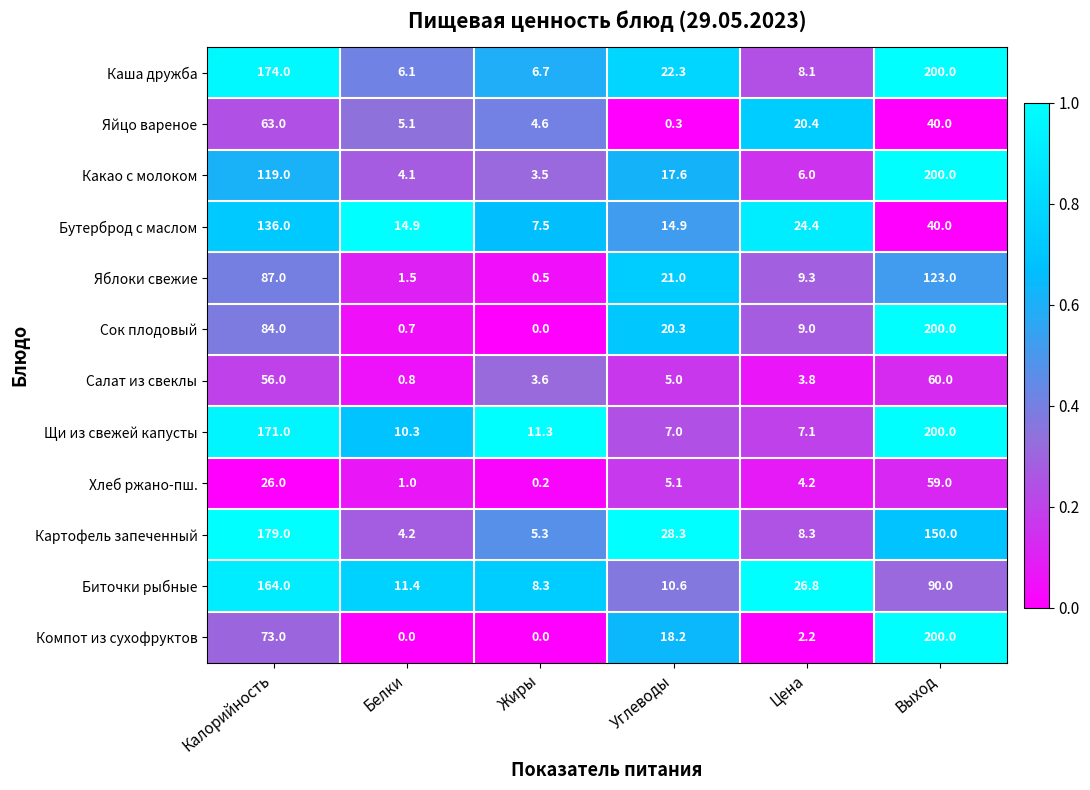

What is the difference between the second highest and second lowest values in the Биточки рыбные series?

79.4